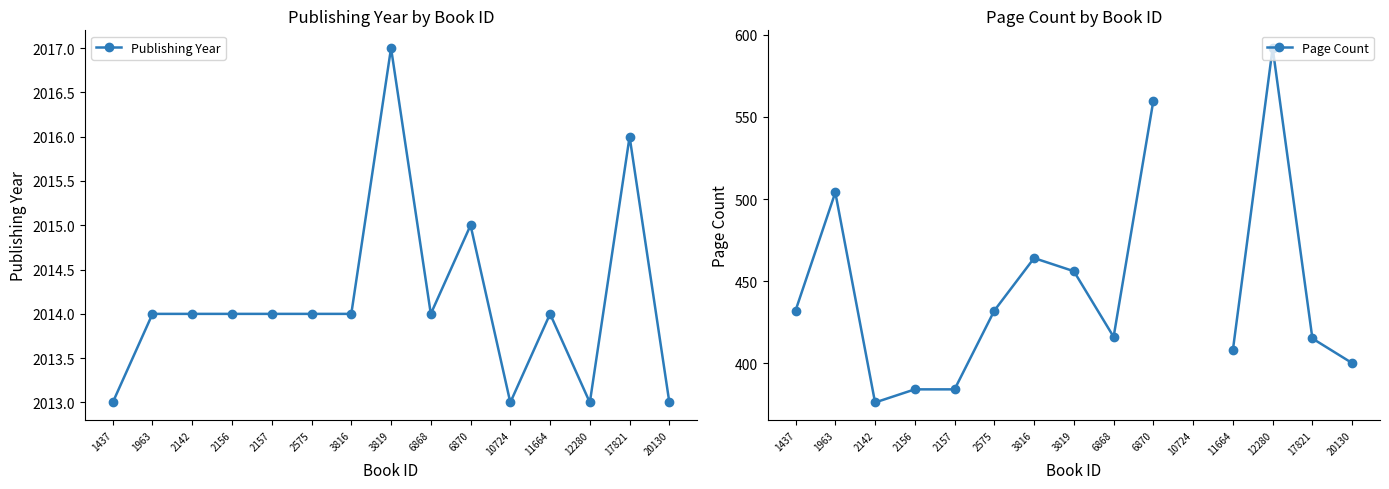

True or false: Page Count has a value of 107.2 at 2156.

False